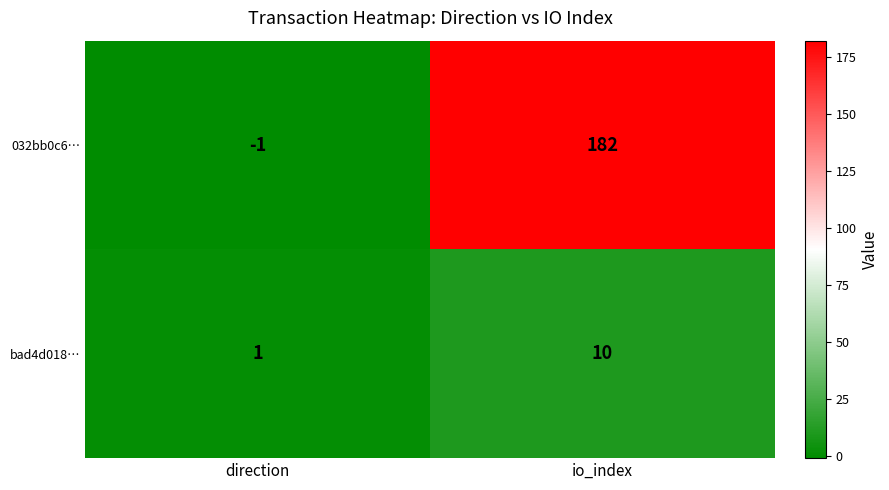

The bad4d018… series shows 1 at direction. True or false?

True